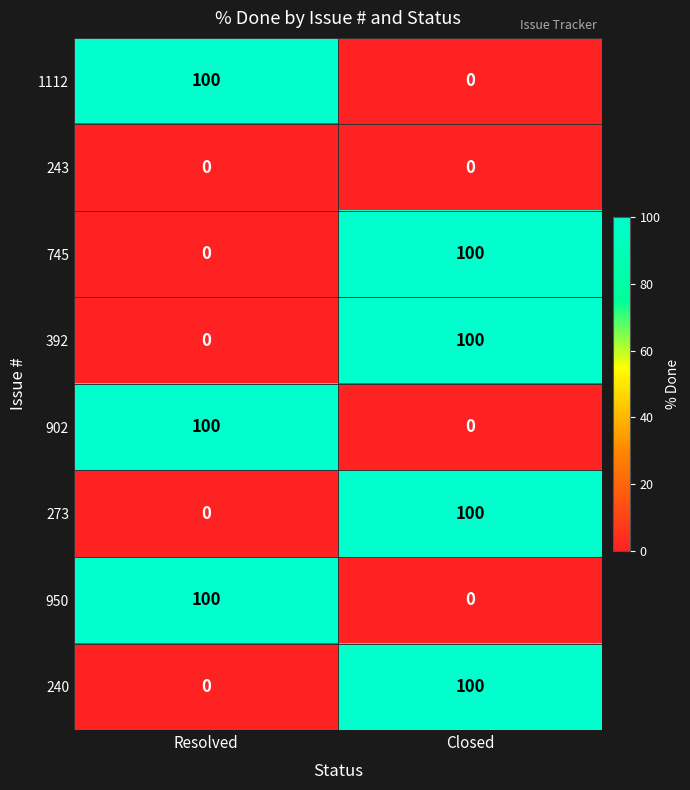

What is the maximum value for 902?

100